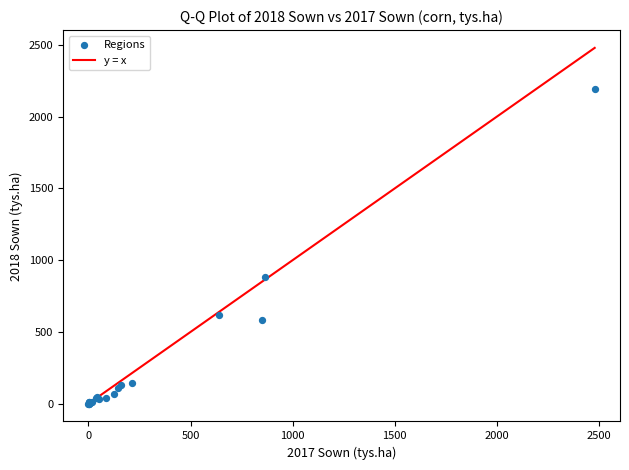

What Y value in the scatter plot is closest to 1096?

881.8